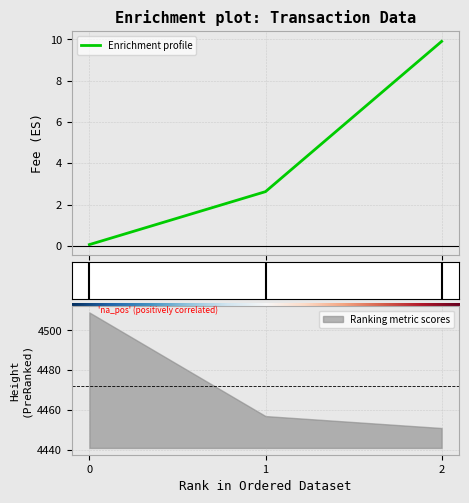

Does the chart display data point markers on the line(s)?

No